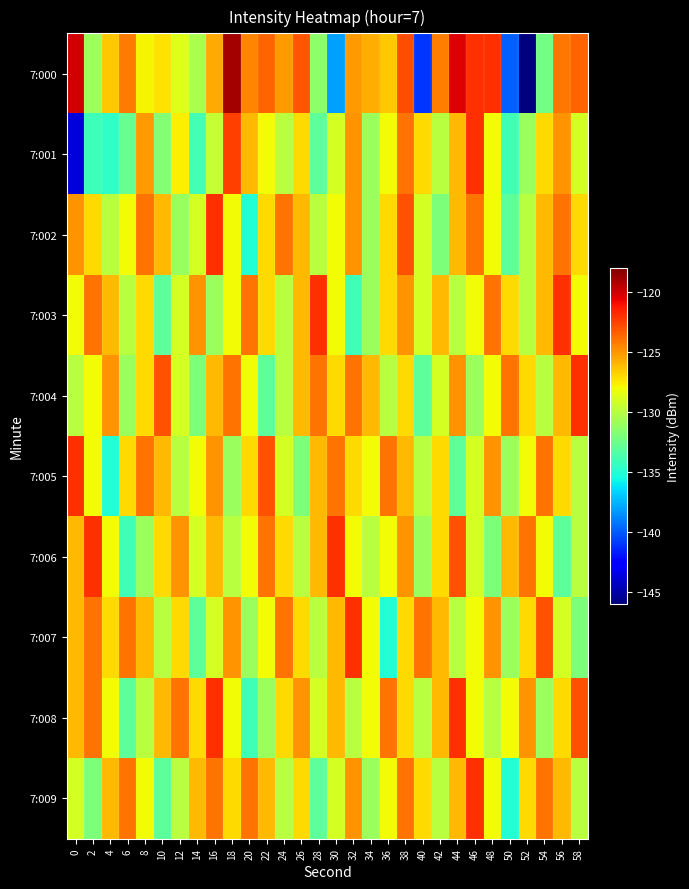

Which series has the largest total across all categories?

7:008